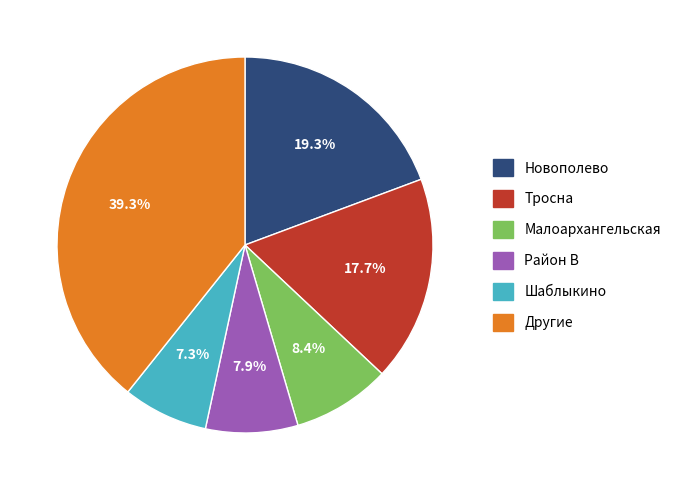

Combined, what portion of the pie is Тросна and Новополево?

37.0%